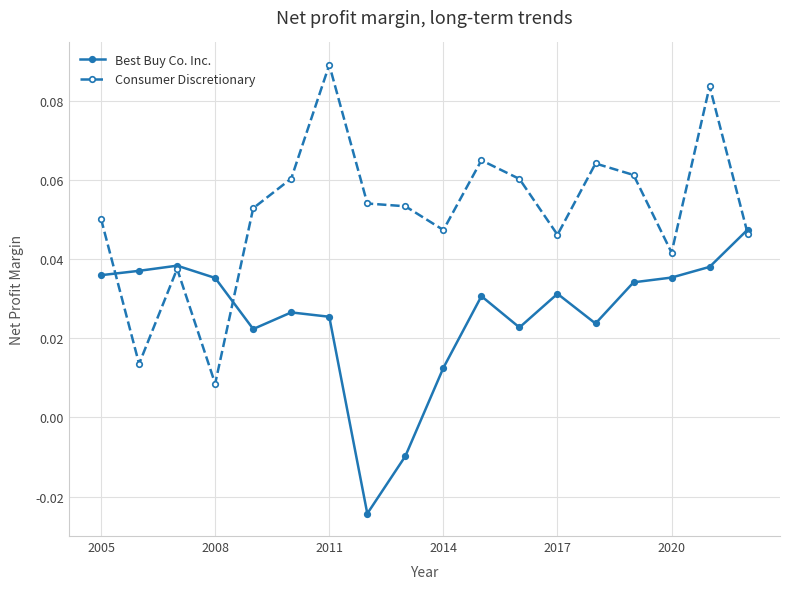

Rank the series by their maximum value, from highest to lowest.

Consumer Discretionary, Best Buy Co. Inc.